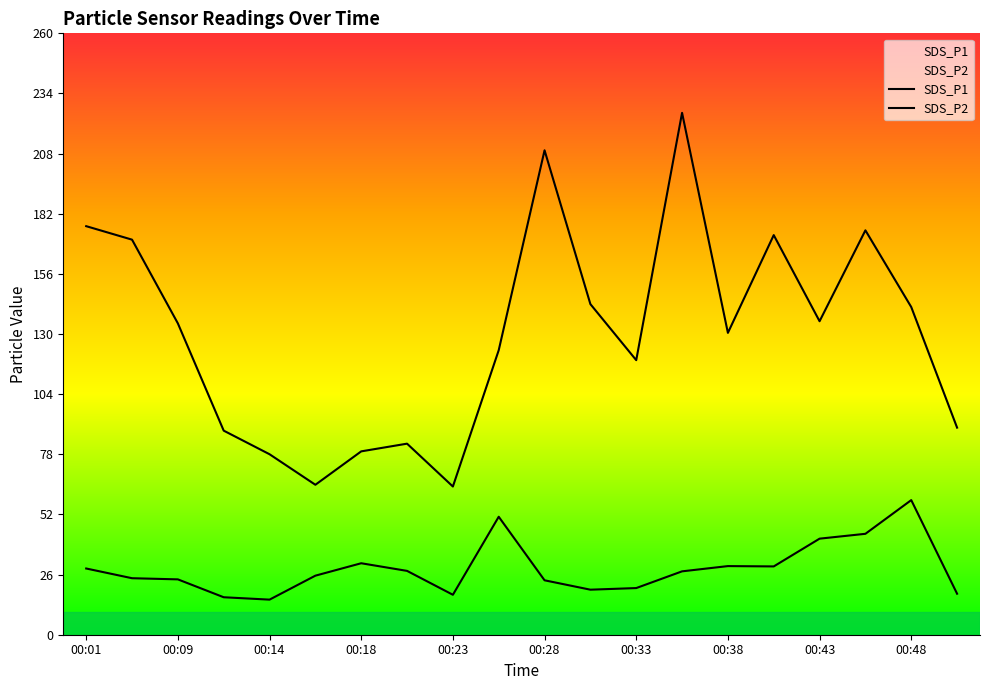

List the series in order of their overall mean, lowest first.

SDS_P2, SDS_P1